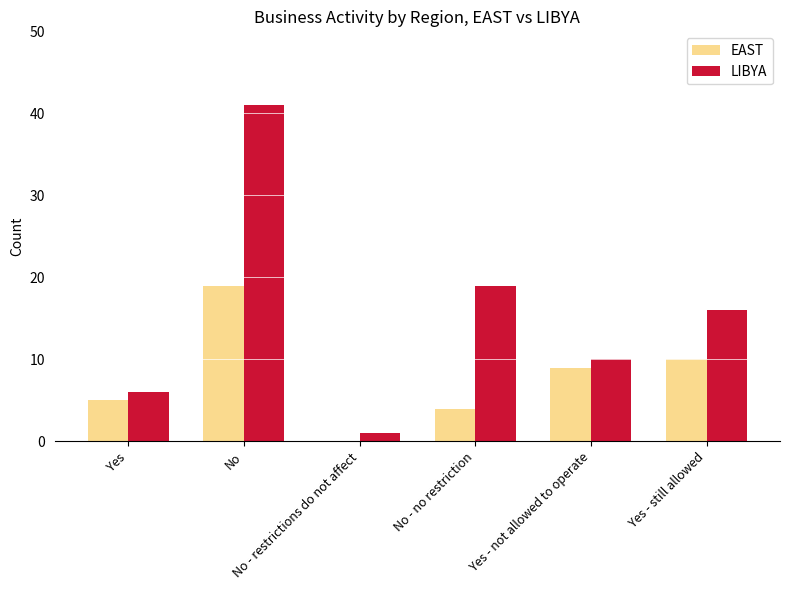

What is the greatest value displayed?

41